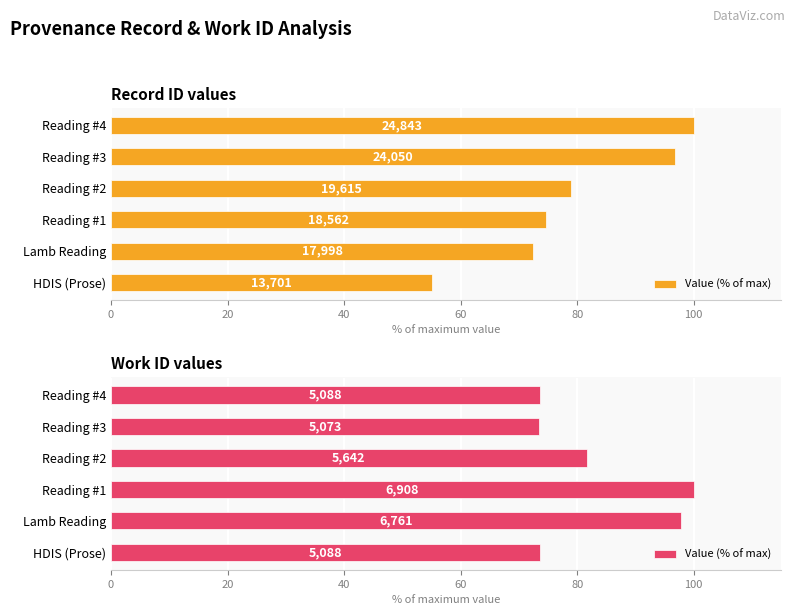

Which has a higher value, Lamb Reading or HDIS (Prose)?

Lamb Reading